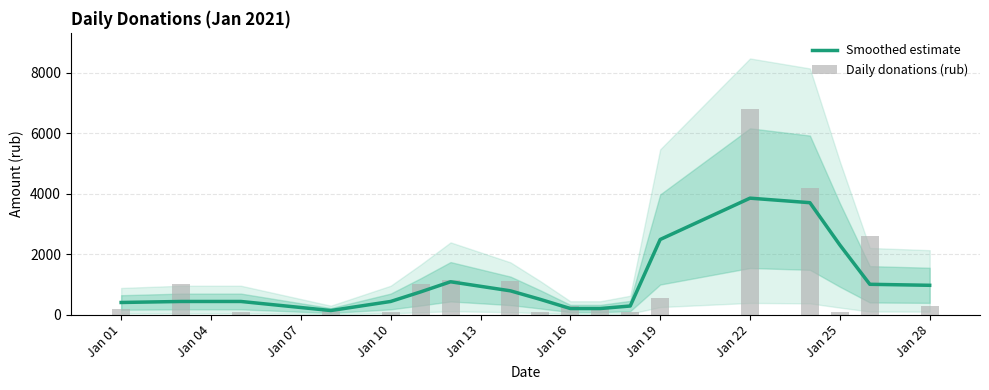

How many data points in Daily donations (rub) are above 300?

8